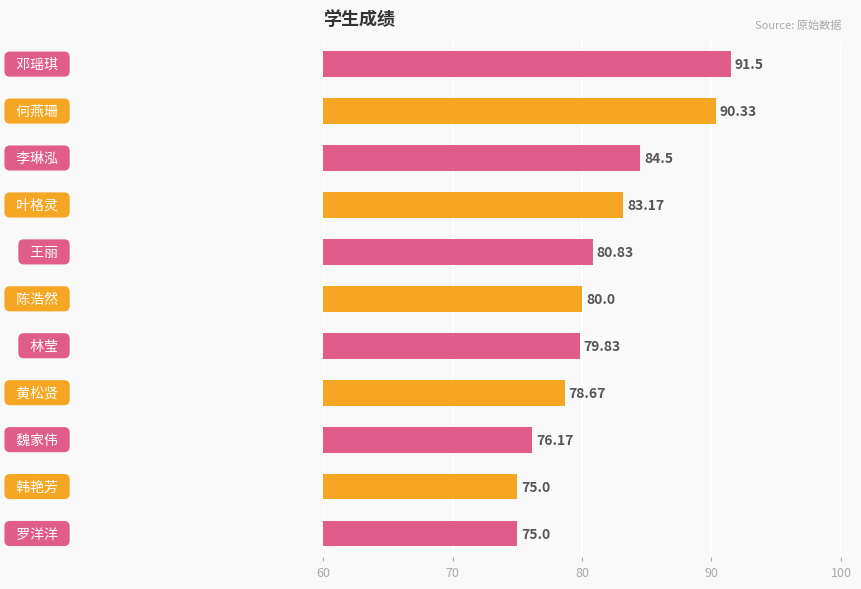

What is the difference between the second highest and second lowest values?

15.3